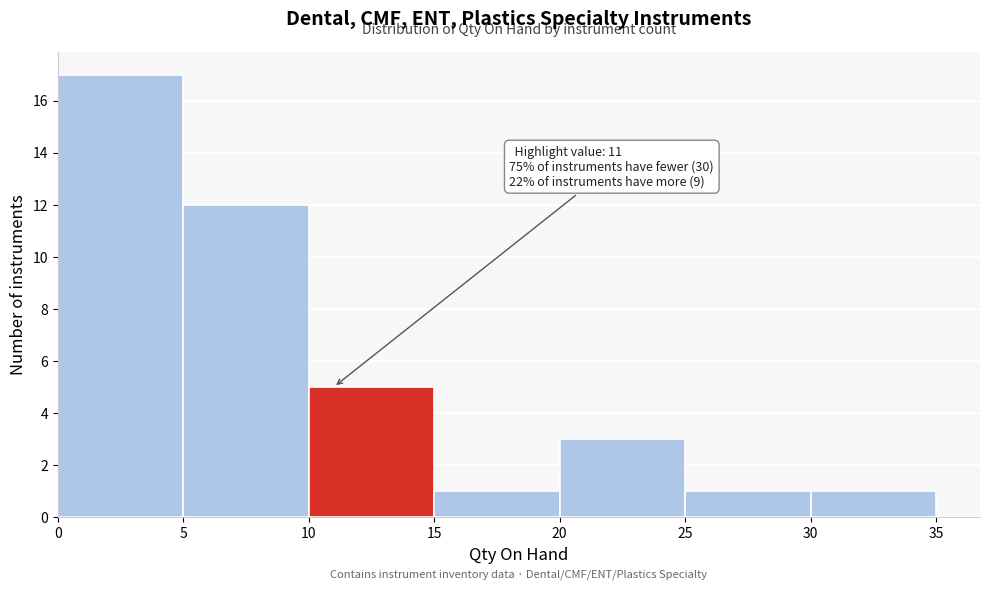

Which range on the x-axis has the tallest bar?

0 to 5